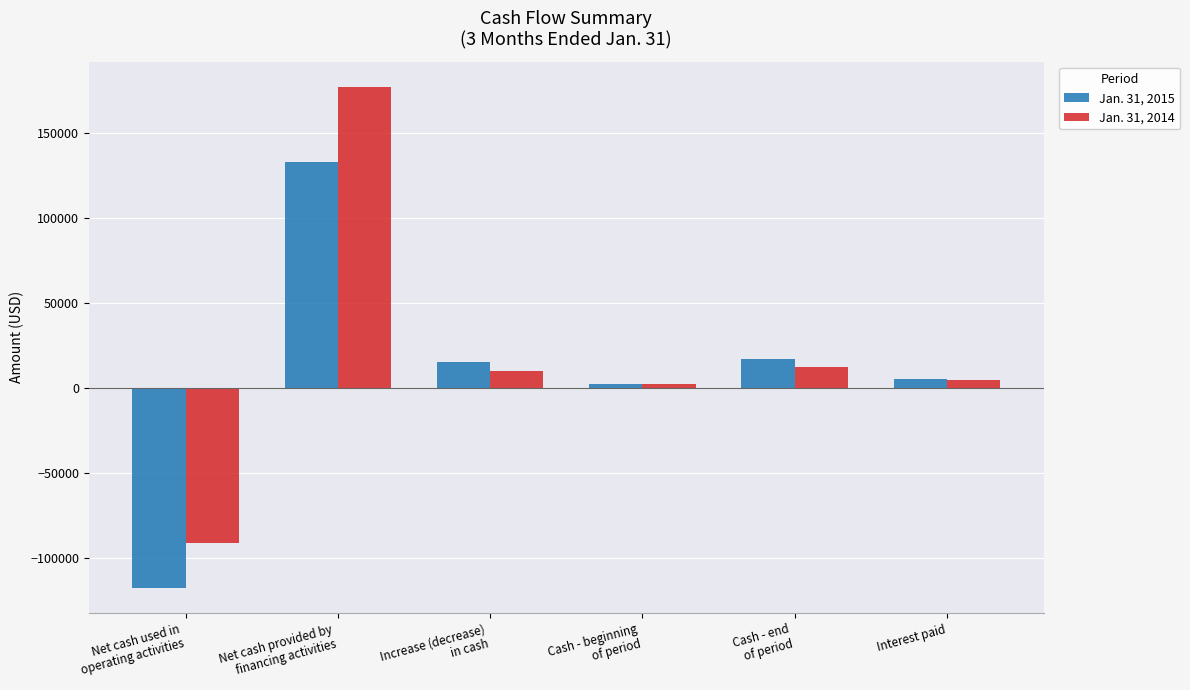

At which label is Jan. 31, 2014 closest to 43092?

Cash - end
of period